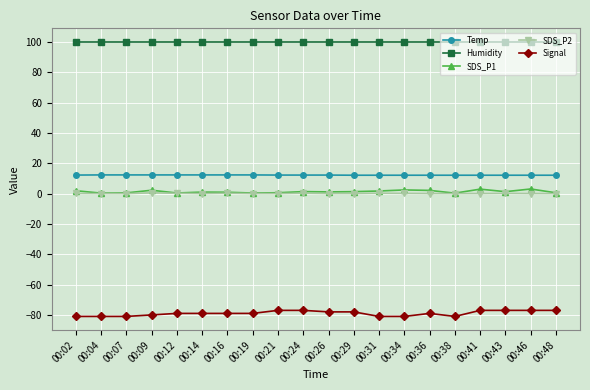

What is the value of the Signal point at the 15th from the left?

-79.0